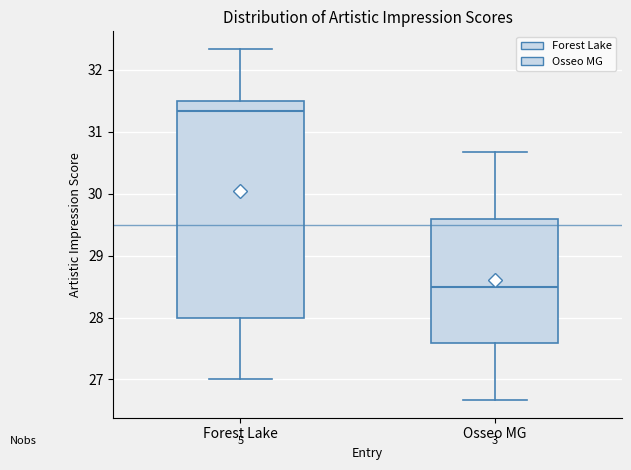

Comparing the boxes themselves (not the whiskers), which one is the tallest?

Forest Lake